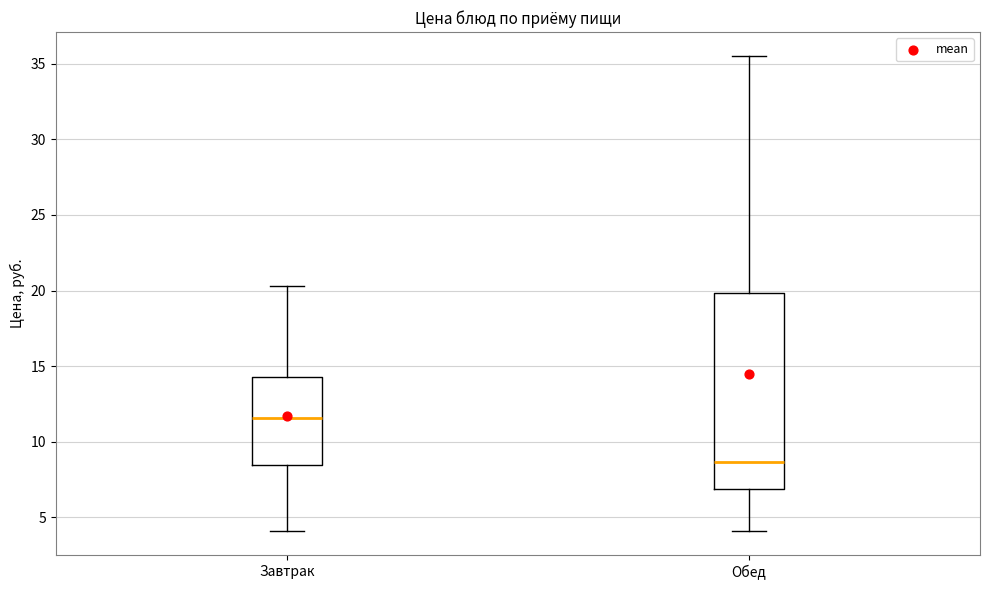

Reading left to right, read every box against the y-axis: the position of its median line, the range the box covers, and the ends of its whiskers. The values are not printed on the chart, so give them approximately, as read against the axis.

Завтрак: median 11.5, box 8.5 to 14.5, whiskers 4.0 to 20.5
Обед: median 8.5, box 7.0 to 20.0, whiskers 4.0 to 35.5